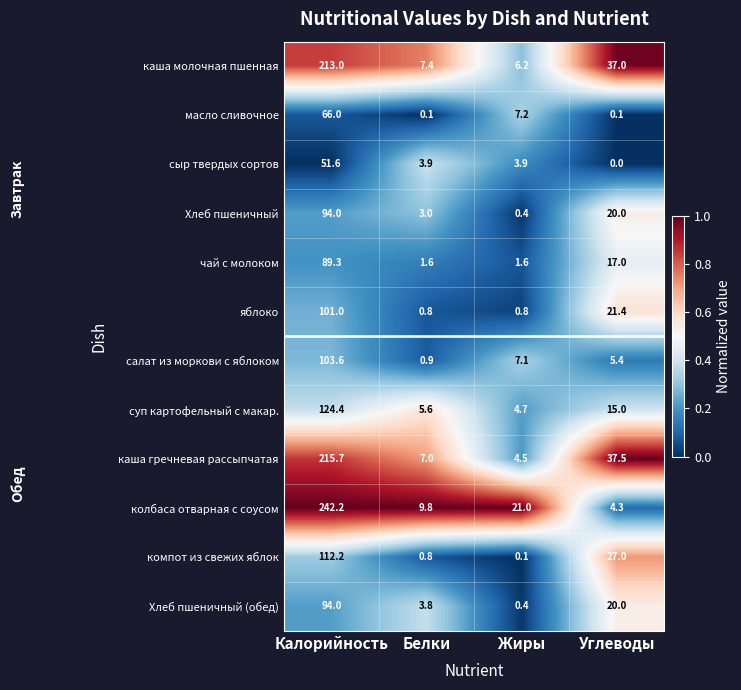

What is the minimum value for яблоко?

0.8